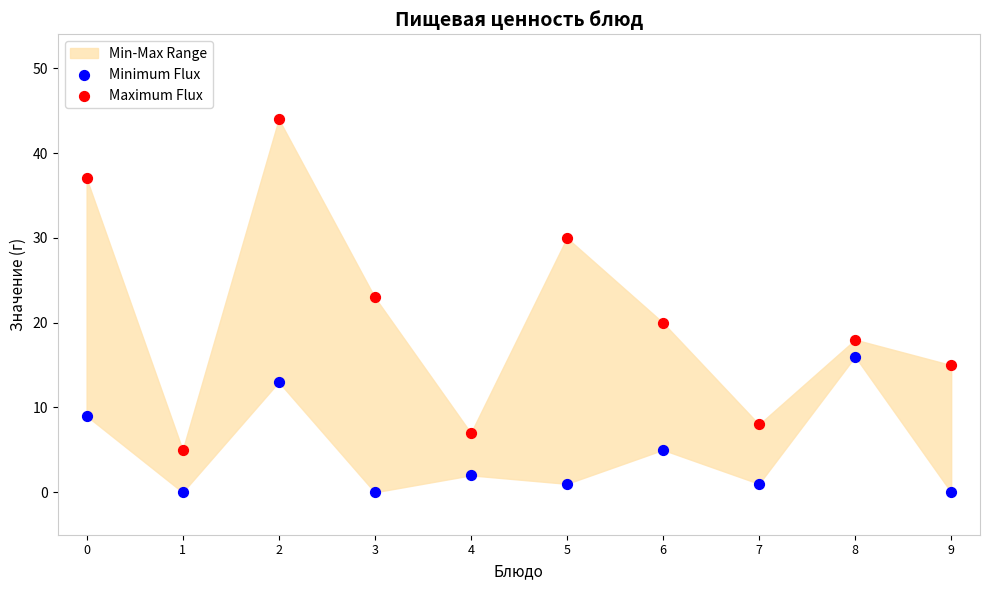

Across all series, what Y value is closest to 22?

23